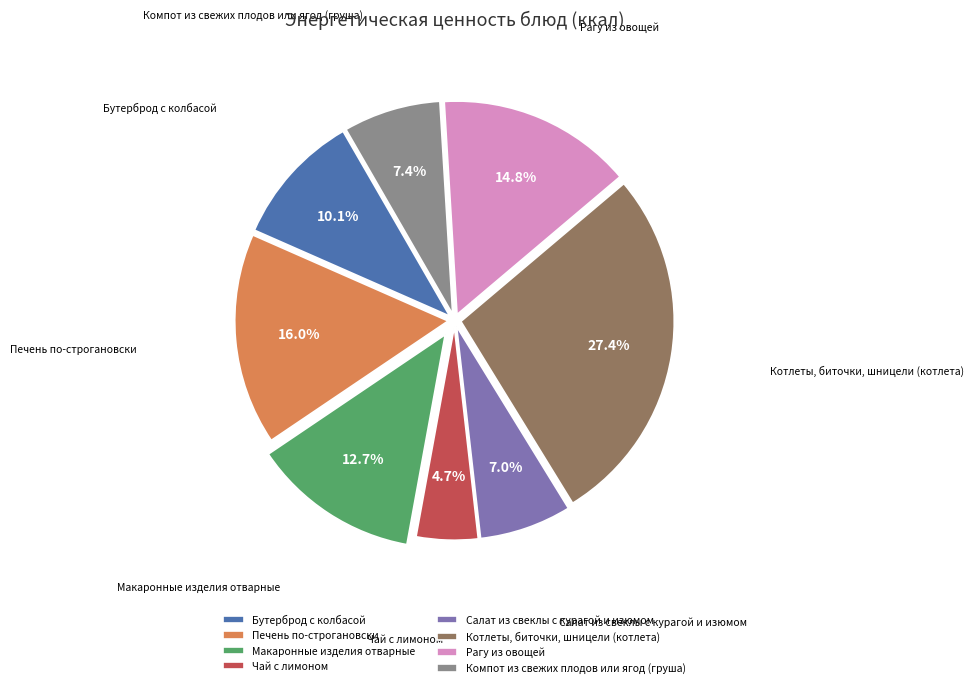

What percentage do Компот из свежих плодов или ягод (груша) and Макаронные изделия отварные together represent?

20.1%